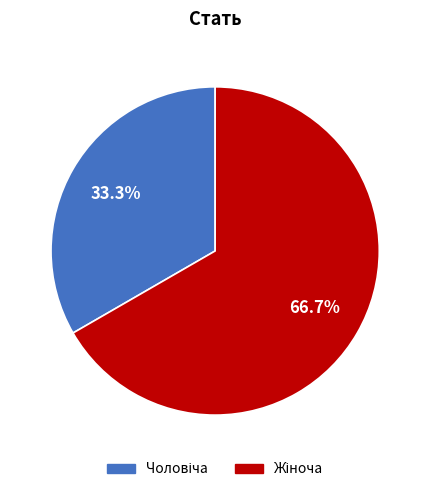

Is there a majority slice in this chart?

Yes